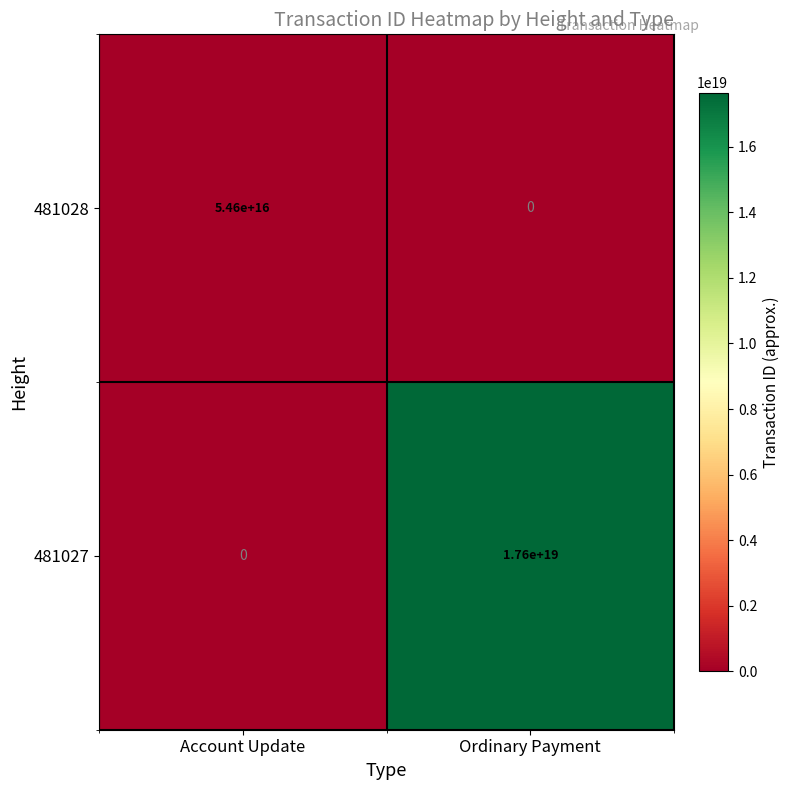

At which label is 481028 closest to 27300000000000000?

Account Update